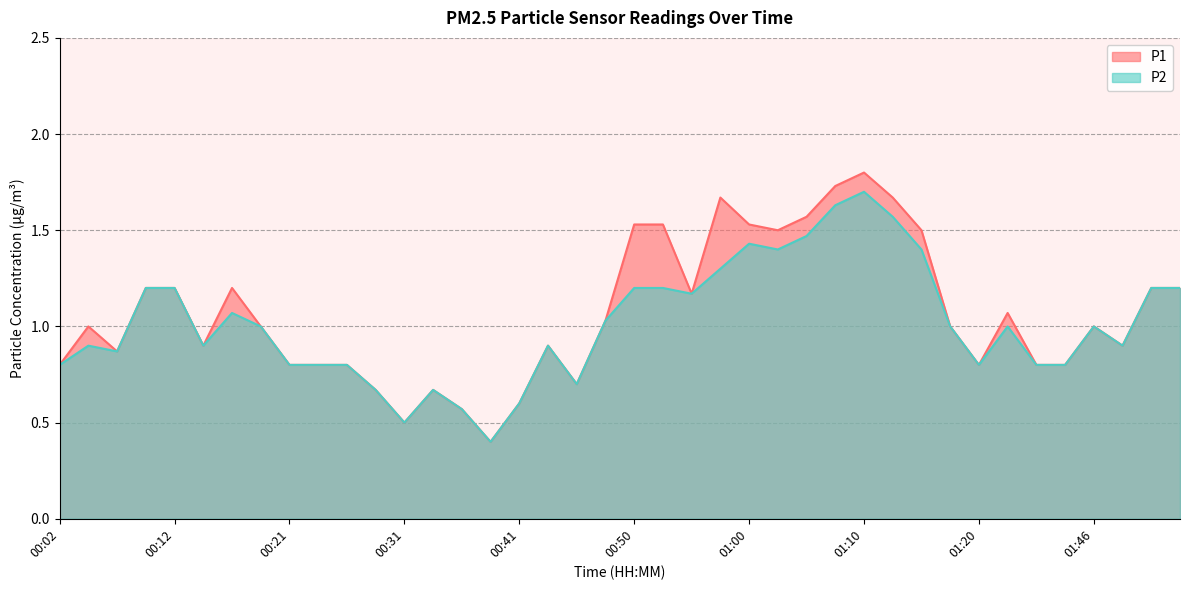

Where is P2 nearest to the value 1?

00:19